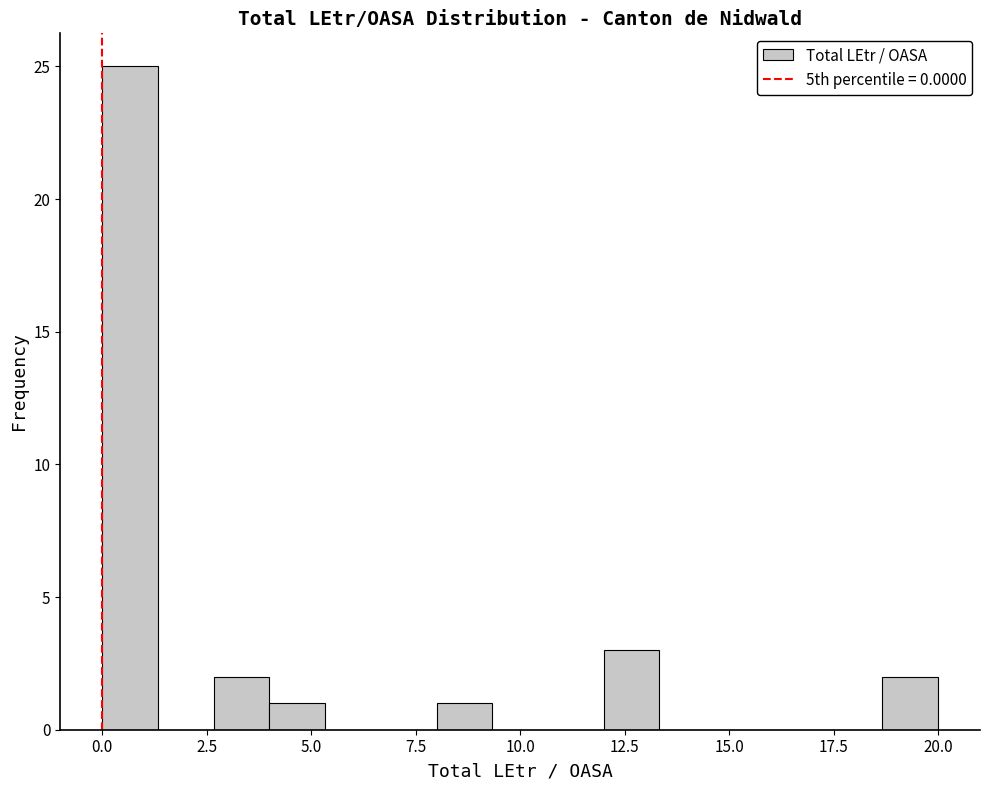

Around what value on the x-axis is the tallest bar? Give the approximate position of its centre, as read against the axis.

0.5